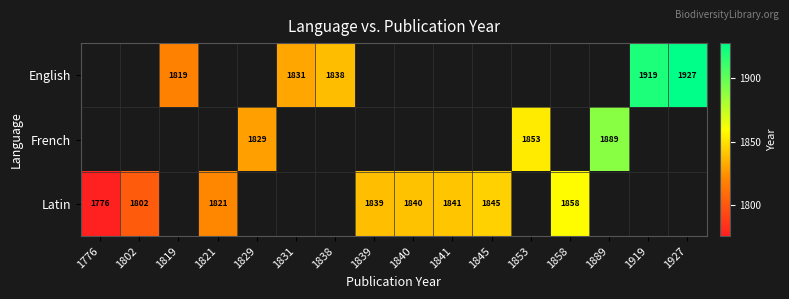

List the series in order of their overall mean, highest first.

English, French, Latin